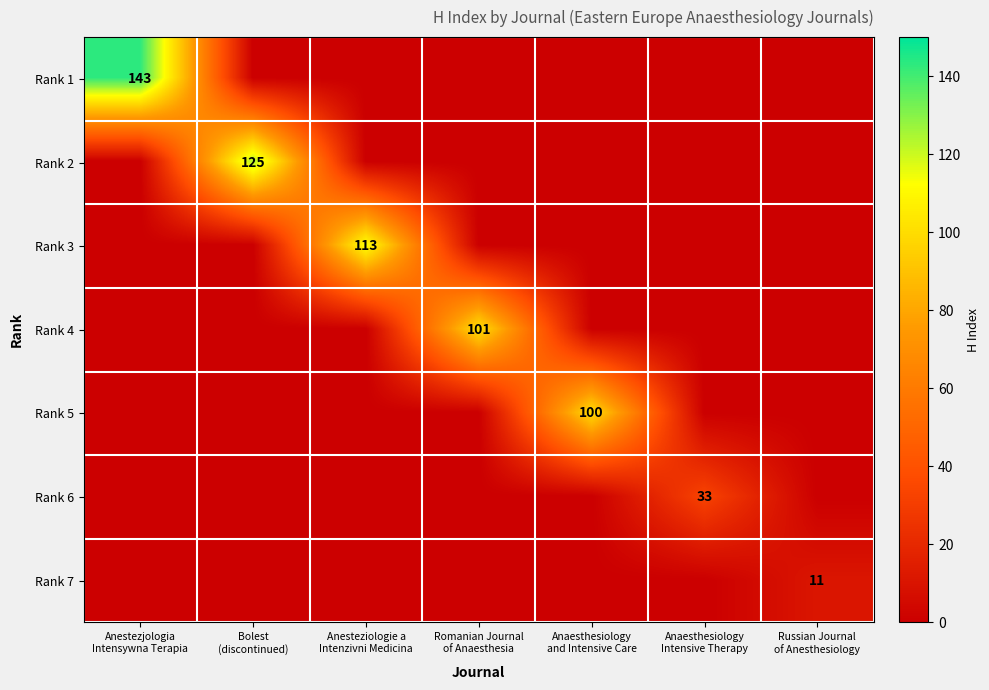

What is the average value of the Rank 2 series?

18